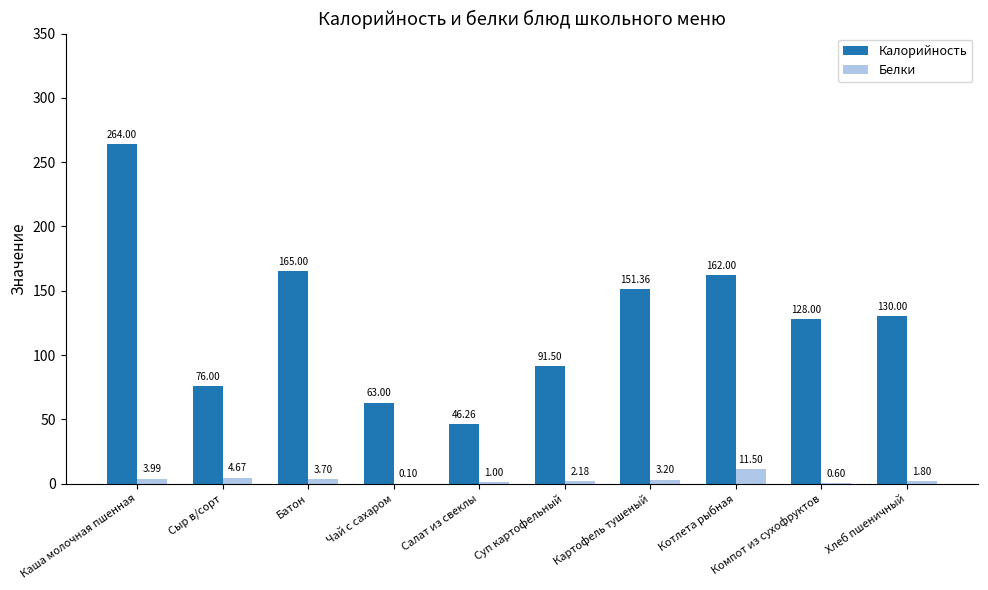

What is the sum of the Калорийность values at Котлета рыбная and Картофель тушеный?

313.4